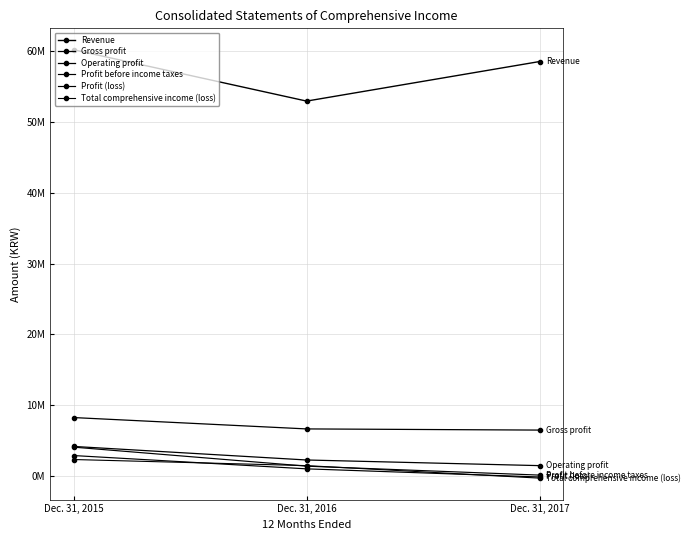

What is the sum of all Revenue values?

171648906